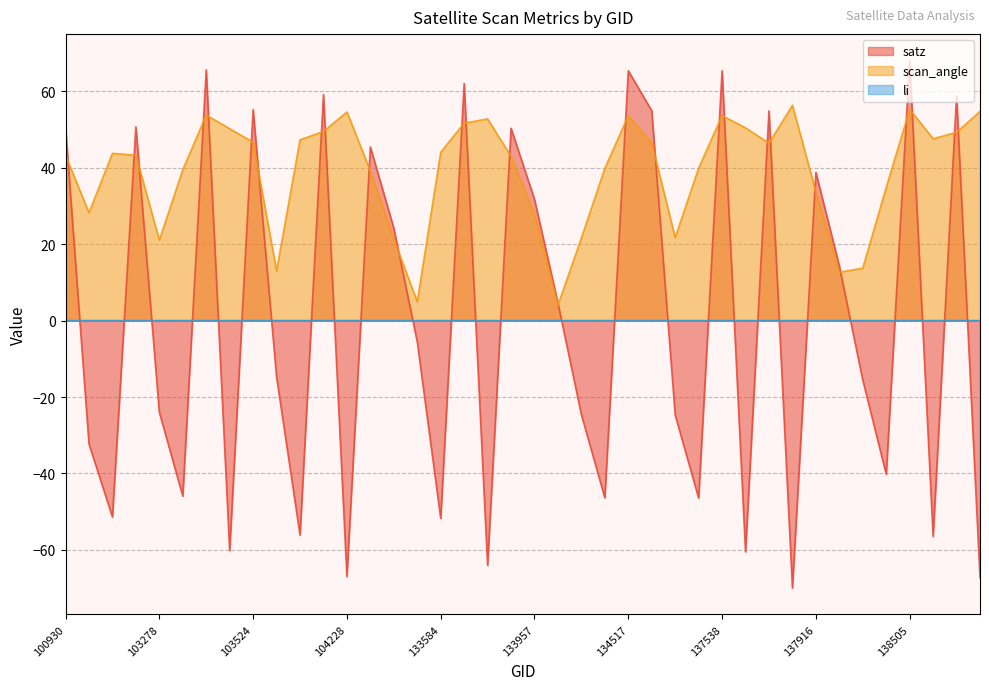

What is the total value across all series at 103278?

-2.9